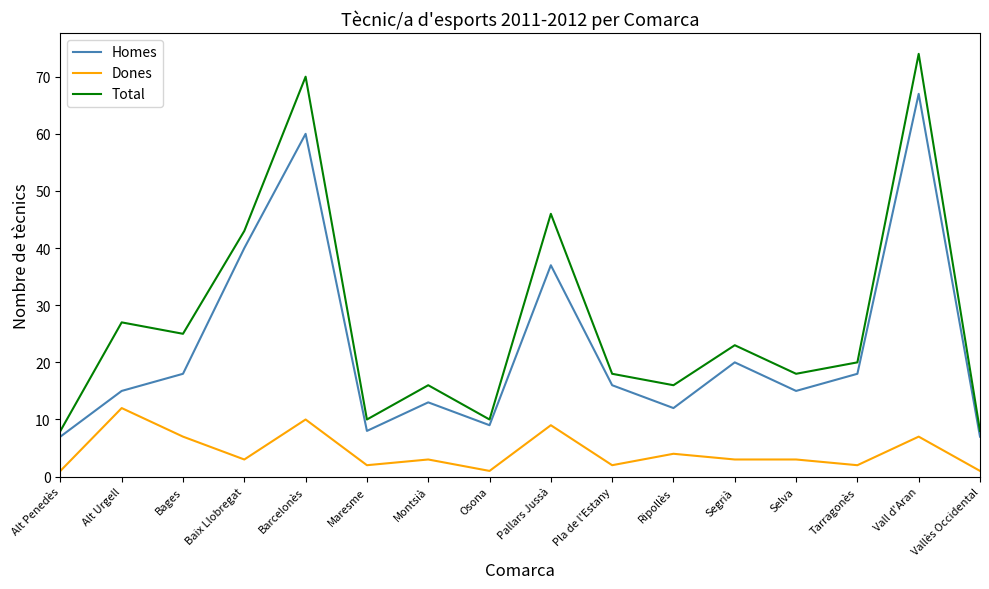

The Total series shows 10 at Ripollès. True or false?

False